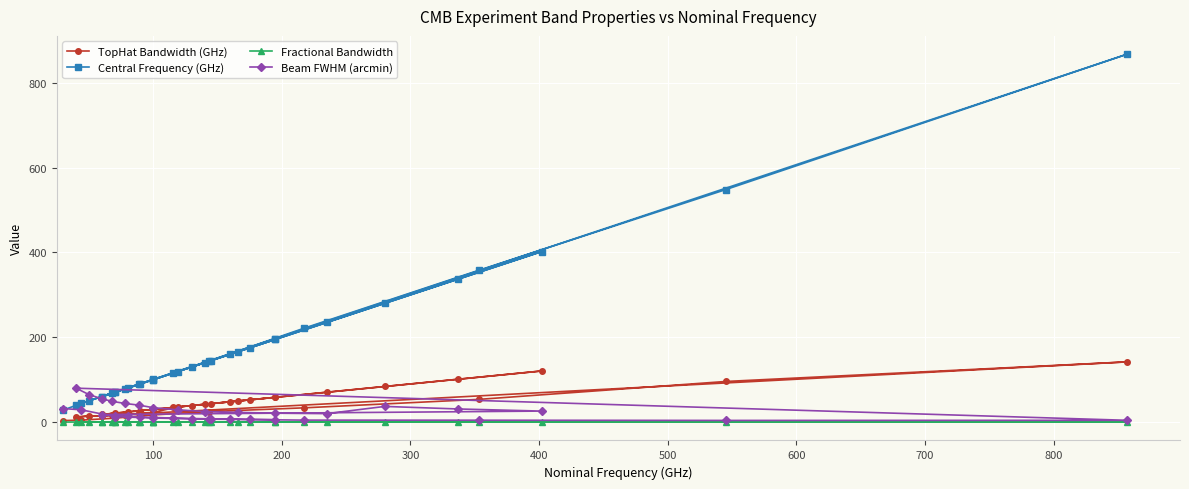

True or false: Fractional Bandwidth and Beam FWHM (arcmin) cross at least once.

False